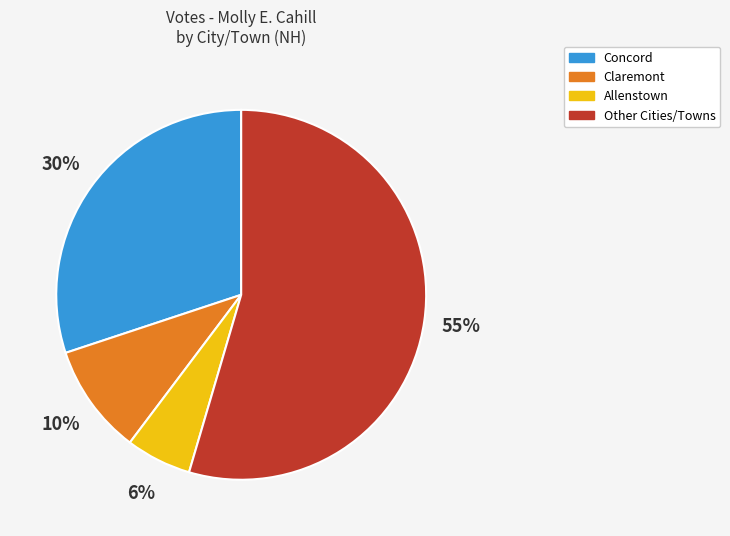

To the nearest percent, what is the difference between the largest and smallest slice percentages?

49%